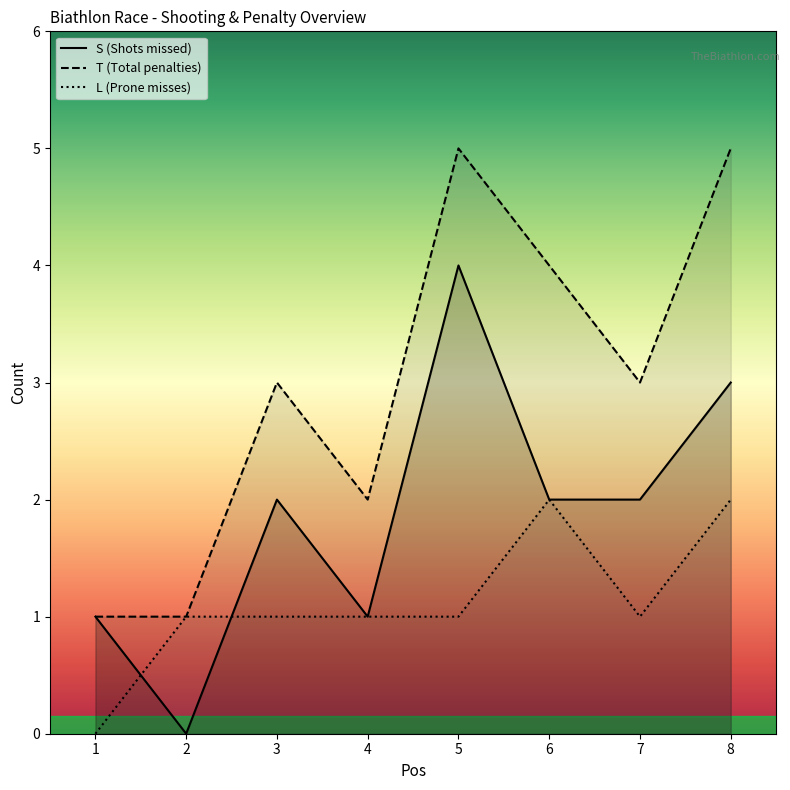

Is this an area chart (filled region under the line)?

No